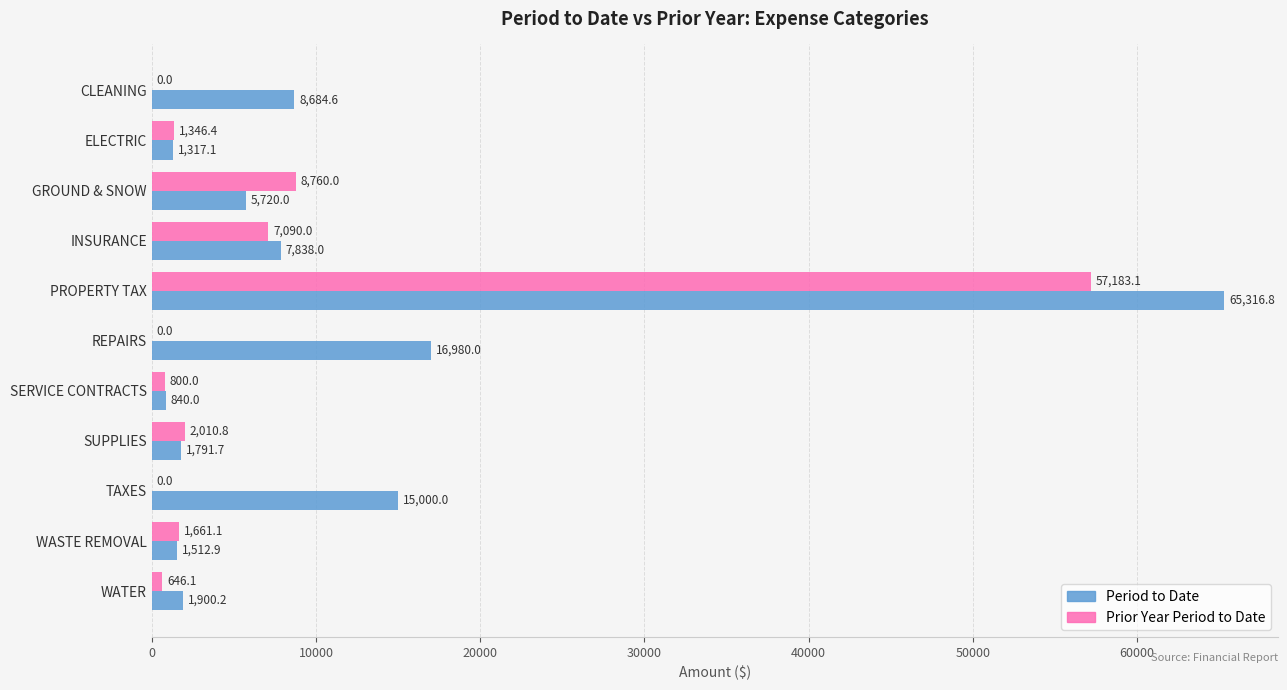

The Prior Year Period to Date series shows 18593.8 at PROPERTY TAX. True or false?

False